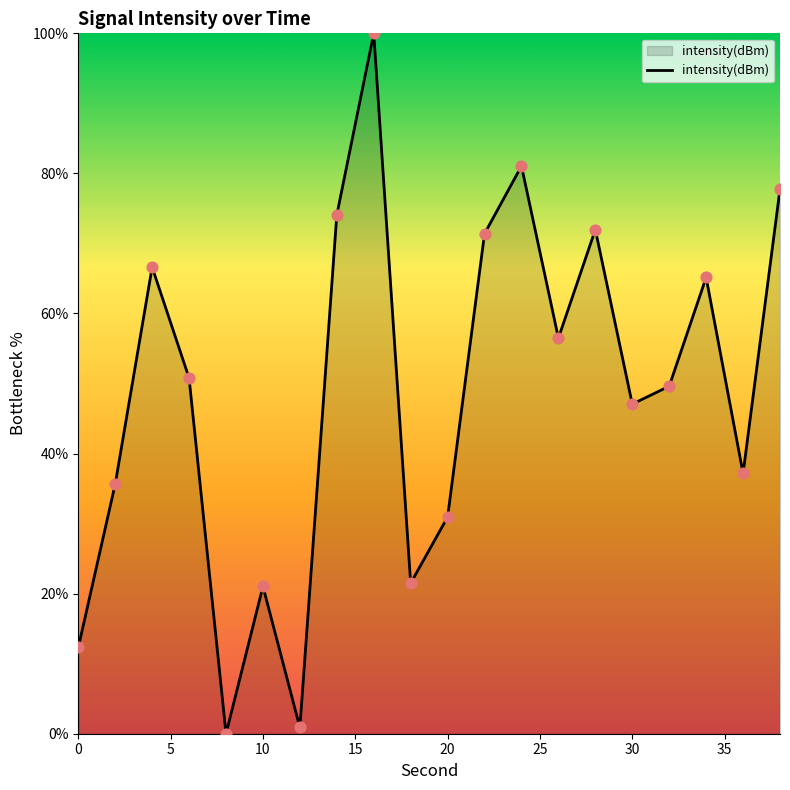

What is the difference between the maximum and minimum values?

100.0